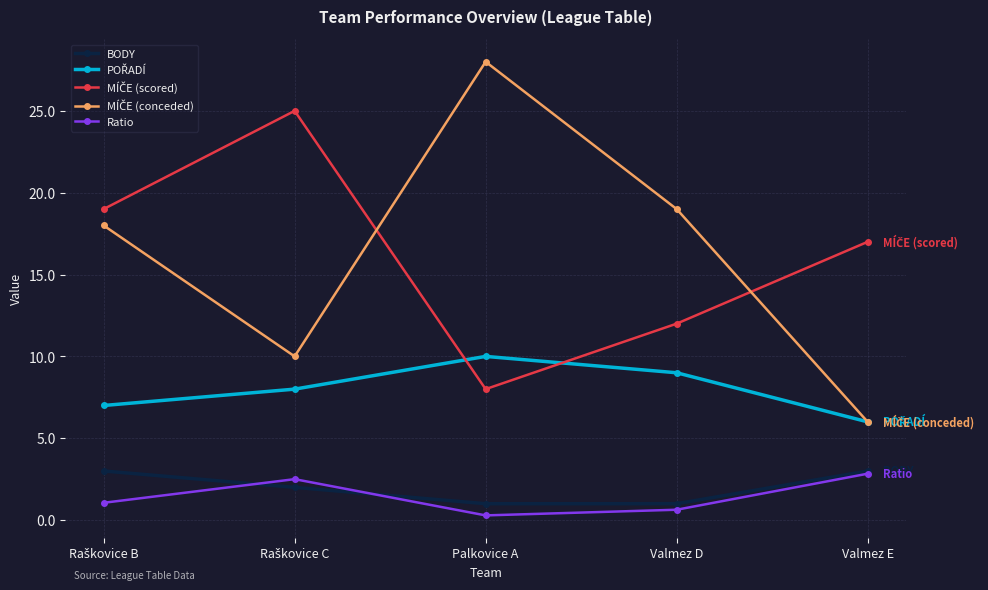

What is the label of the 4th point from the left?

Valmez D